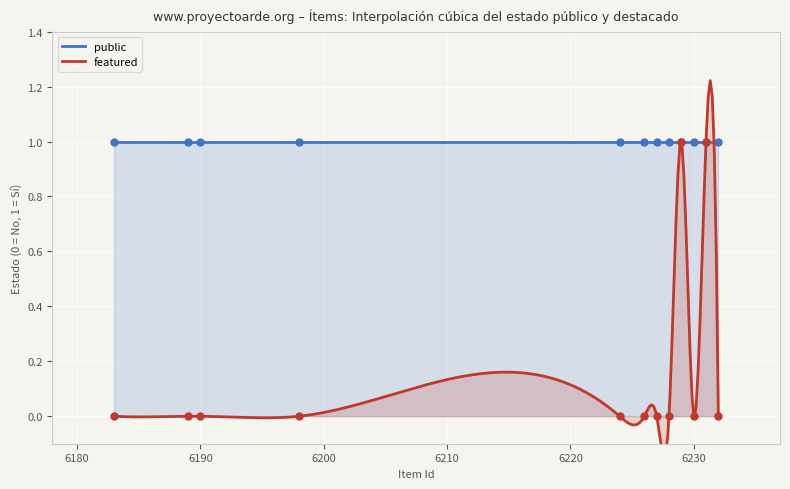

Reading left to right, what are all the values shown in this chart?

6183=0	6189=0	6190=0	6198=0	6224=0	6226=0	6227=0	6228=0	6229=1	6230=0	6231=1	6232=0